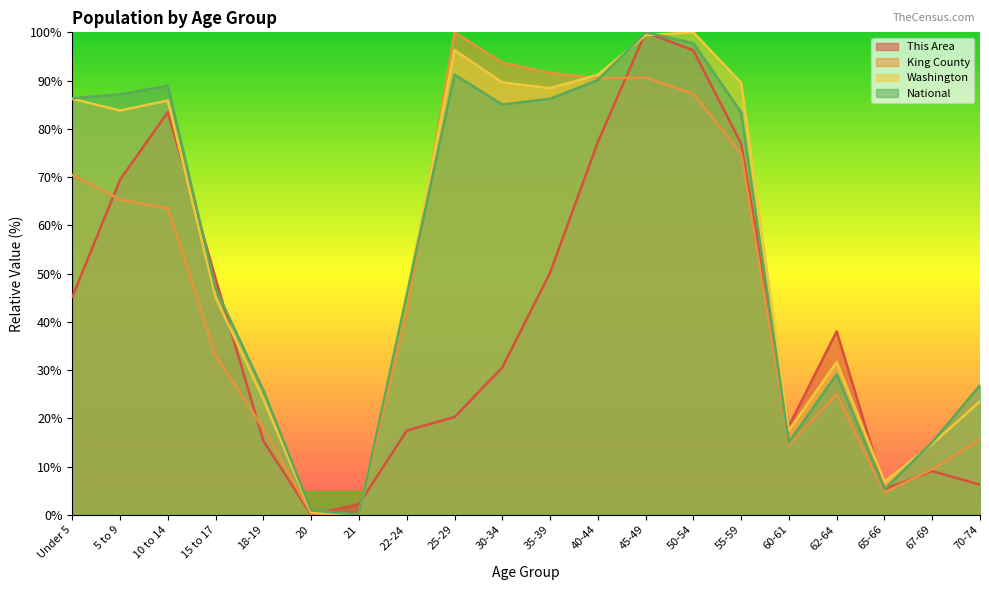

How many intersections are there between National and King County?

2